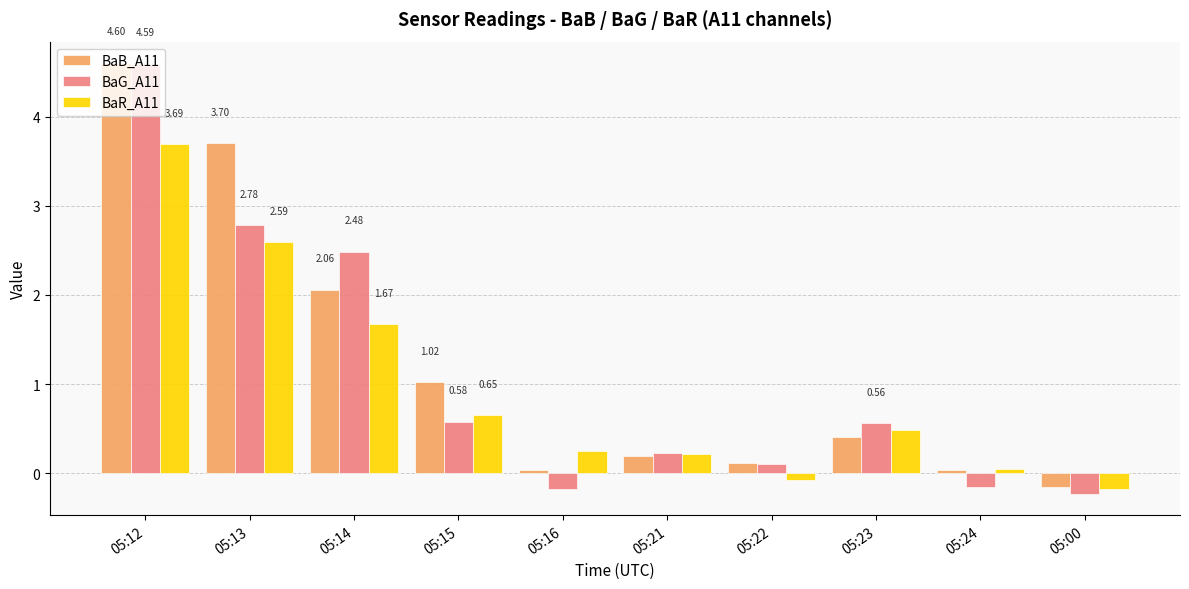

Which category has the lowest value in the BaB_A11 series?

05:00